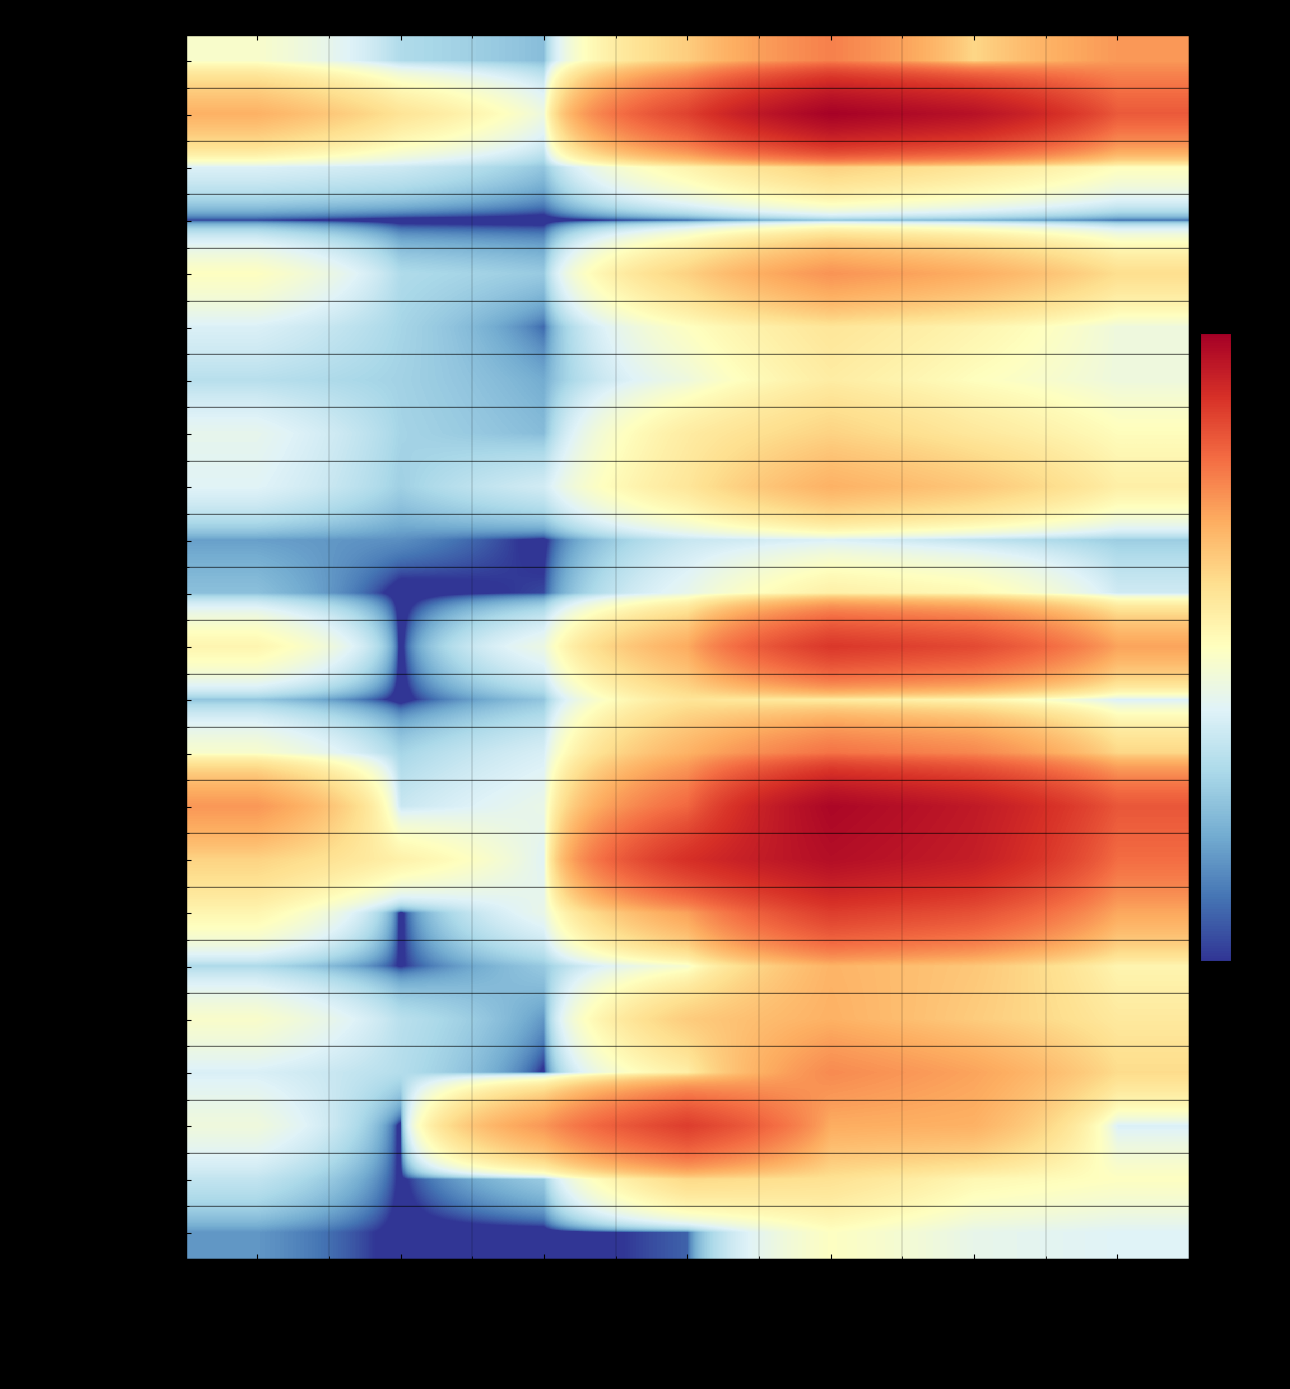

List the series in order of their peak value, lowest first.

Manufacture of tobacco products, Printing and reproduction, Waste collection and disposal, Manufacture of coke/petroleum, Manufacture of leather products, Manufacture of wearing apparel, Manufacture of pharmaceuticals, Water collection and supply, Manufacture of wood products, Manufacture of beverages, Manufacture of electrical equipment, Manufacture of paper products, Manufacture of furniture, Manufacture of textiles, Other manufacturing, Other mining and quarrying, Manufacture of rubber/plastics, Manufacture of fabricated metals, Electricity, gas, steam, Manufacture of chemicals, Manufacture of basic metals, Manufacture of non-metallic minerals, Manufacture of food products